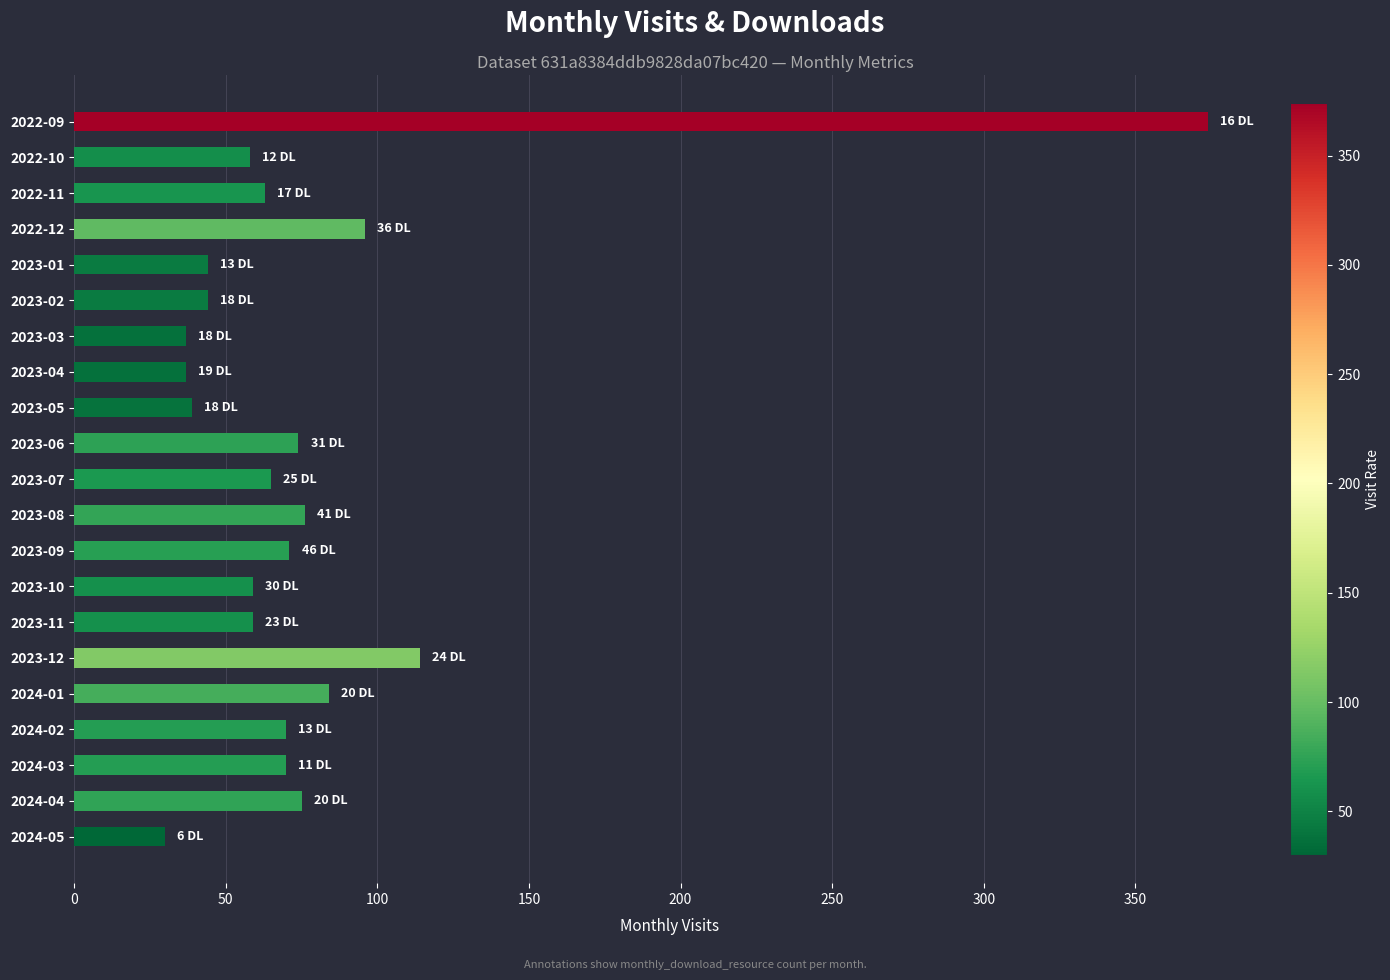

What is the label of the 7th bar from the bottom?

2023-11